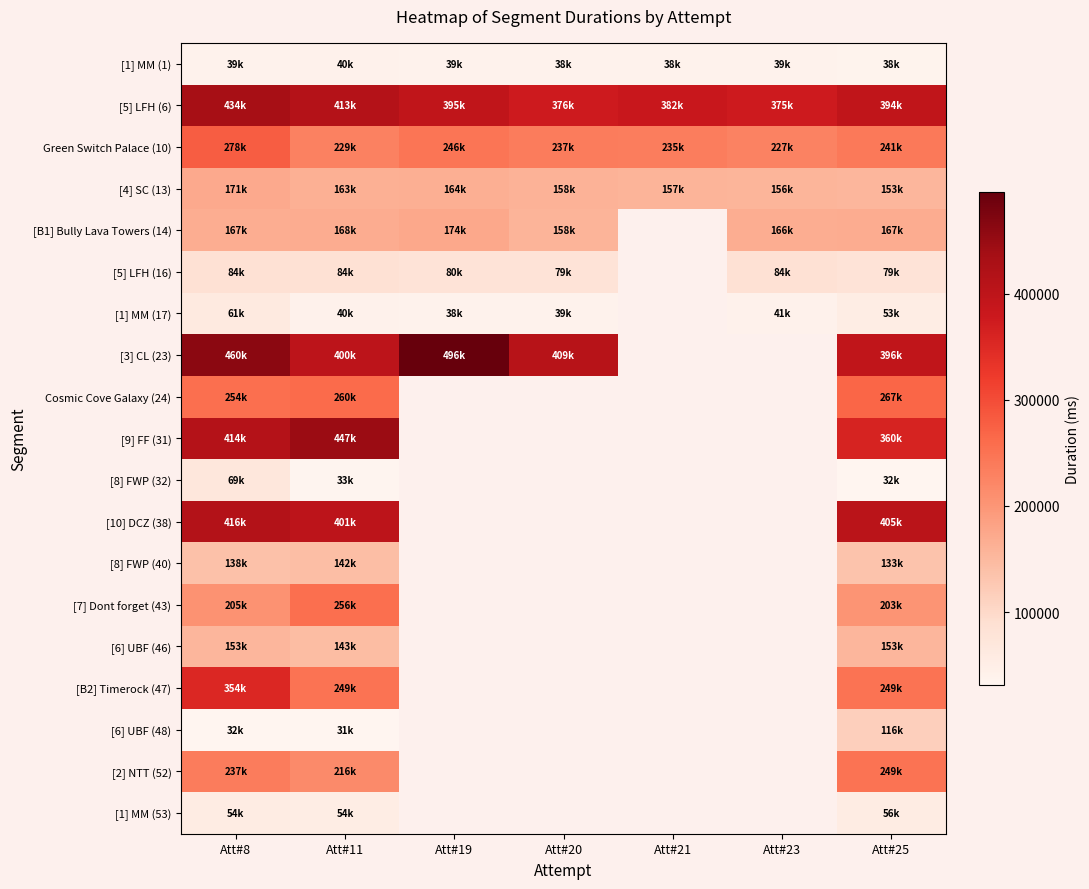

Which series has the widest spread of values?

[B2] Timerock (47)